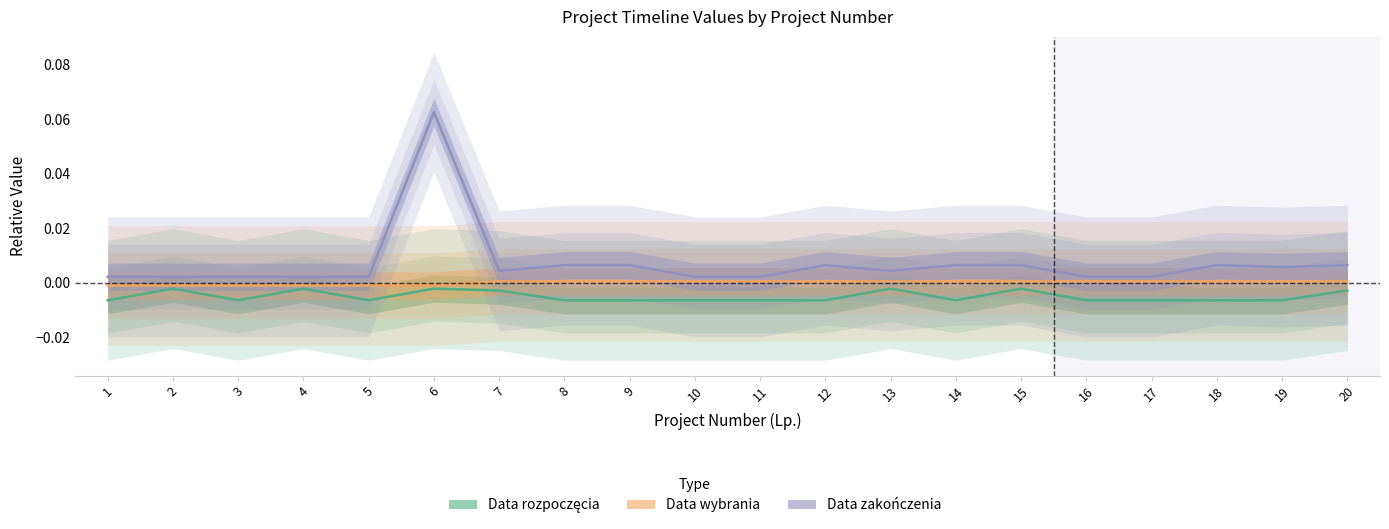

True or false: Data zakończenia and Data wybrania cross at least once.

False